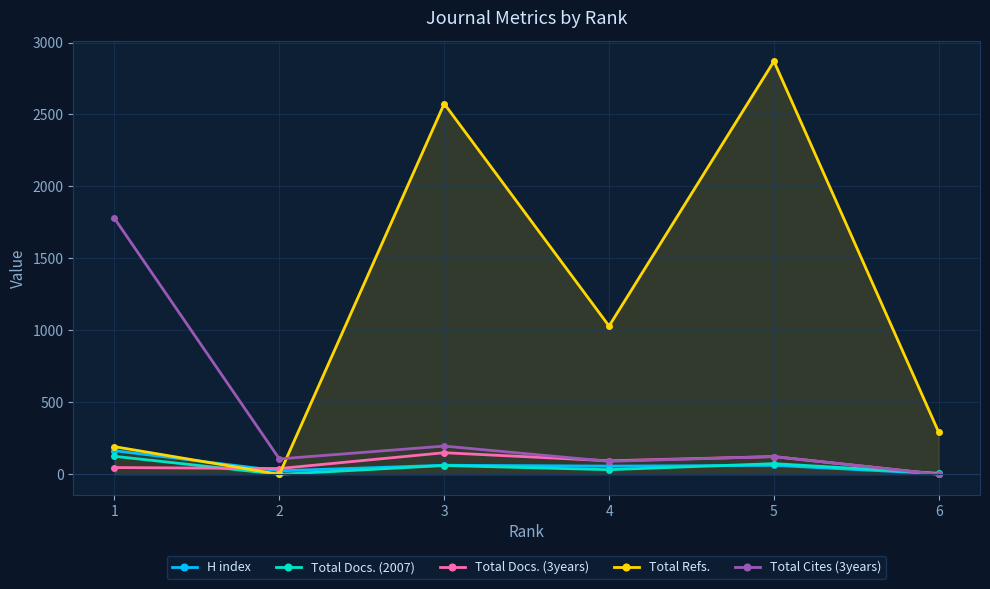

Rank the categories by Total Refs. value from highest to lowest.

5, 3, 4, 6, 1, 2